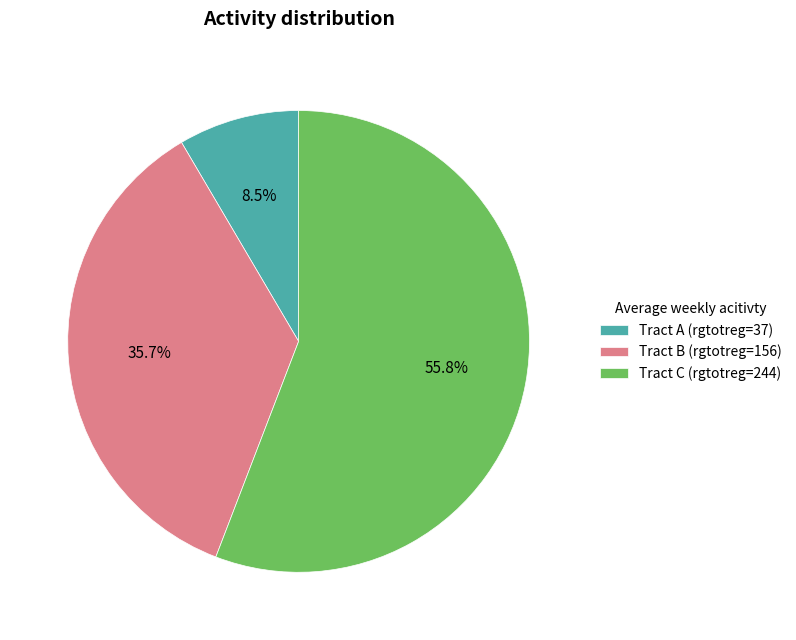

Combined, do Tract C (rgtotreg=244) and Tract B (rgtotreg=156) account for over 50%?

Yes